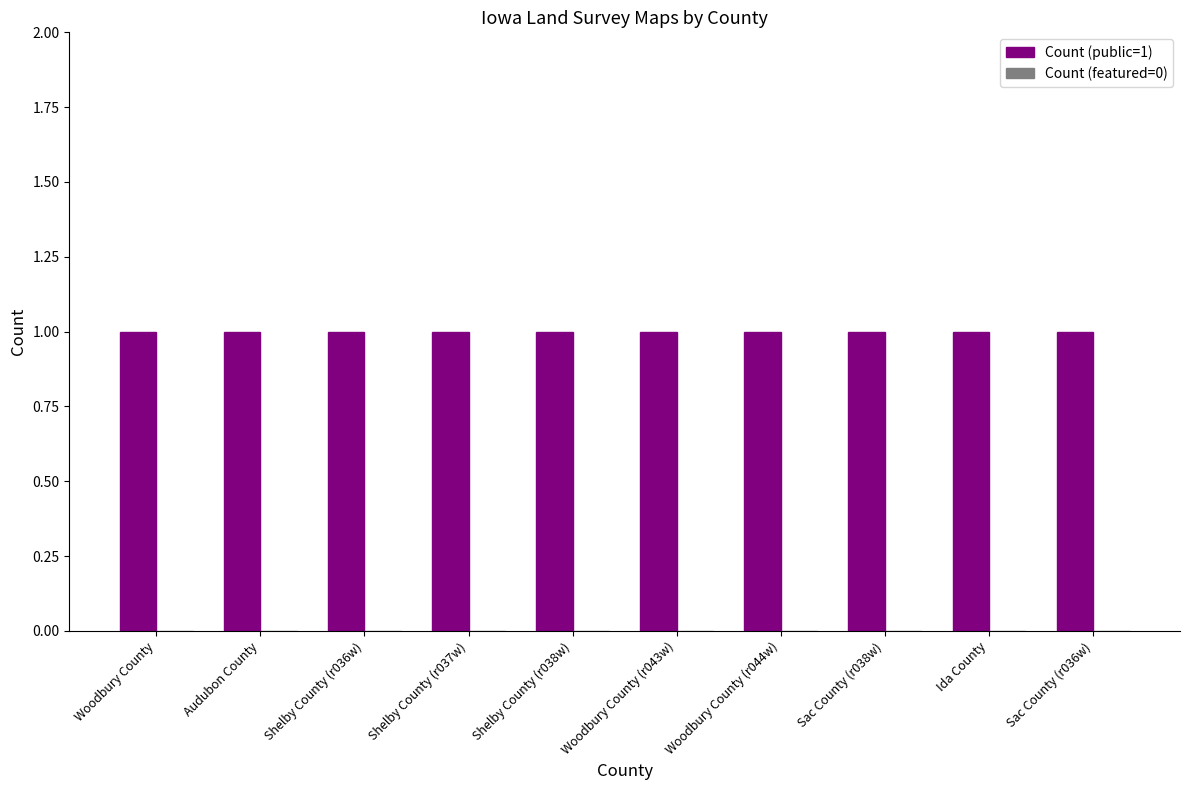

Reading left to right, list all the values displayed in this chart.

Count (public=1): Woodbury County=1	Audubon County=1	Shelby County (r036w)=1	Shelby County (r037w)=1	Shelby County (r038w)=1	Woodbury County (r043w)=1	Woodbury County (r044w)=1	Sac County (r038w)=1	Ida County=1	Sac County (r036w)=1
Count (featured=0): Woodbury County=0	Audubon County=0	Shelby County (r036w)=0	Shelby County (r037w)=0	Shelby County (r038w)=0	Woodbury County (r043w)=0	Woodbury County (r044w)=0	Sac County (r038w)=0	Ida County=0	Sac County (r036w)=0